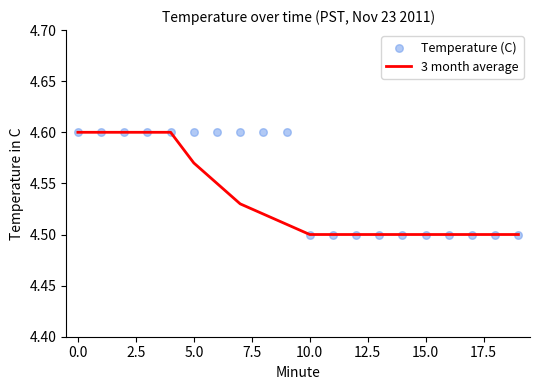

Which series contains the highest Y value?

3 month average